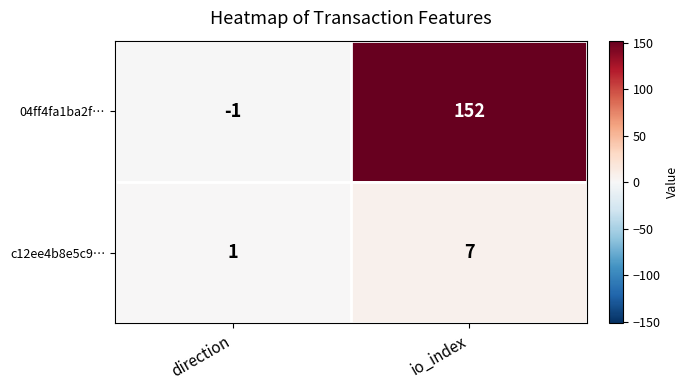

Is the value of c12ee4b8e5c9… at io_index greater than the value of 04ff4fa1ba2f… at direction?

Yes